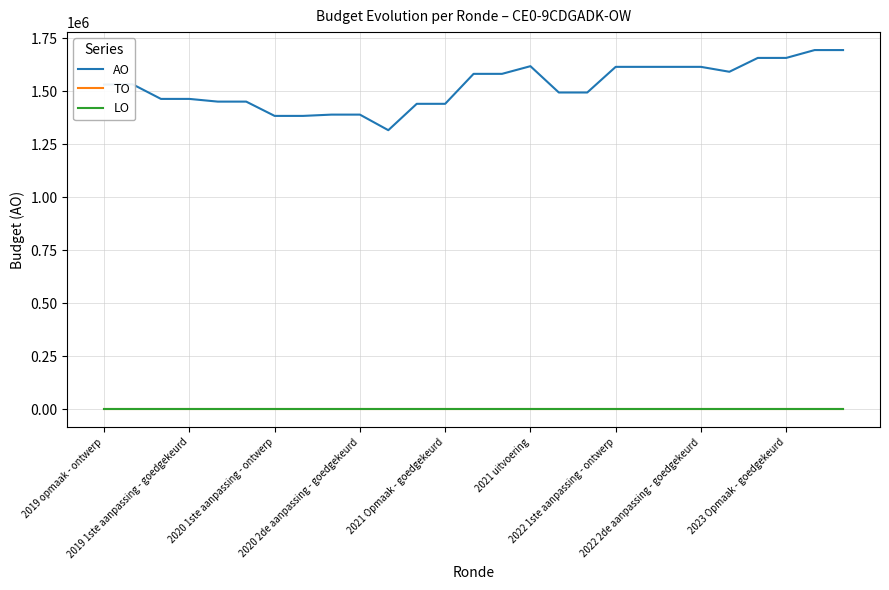

Does the chart have visible grid lines?

Yes